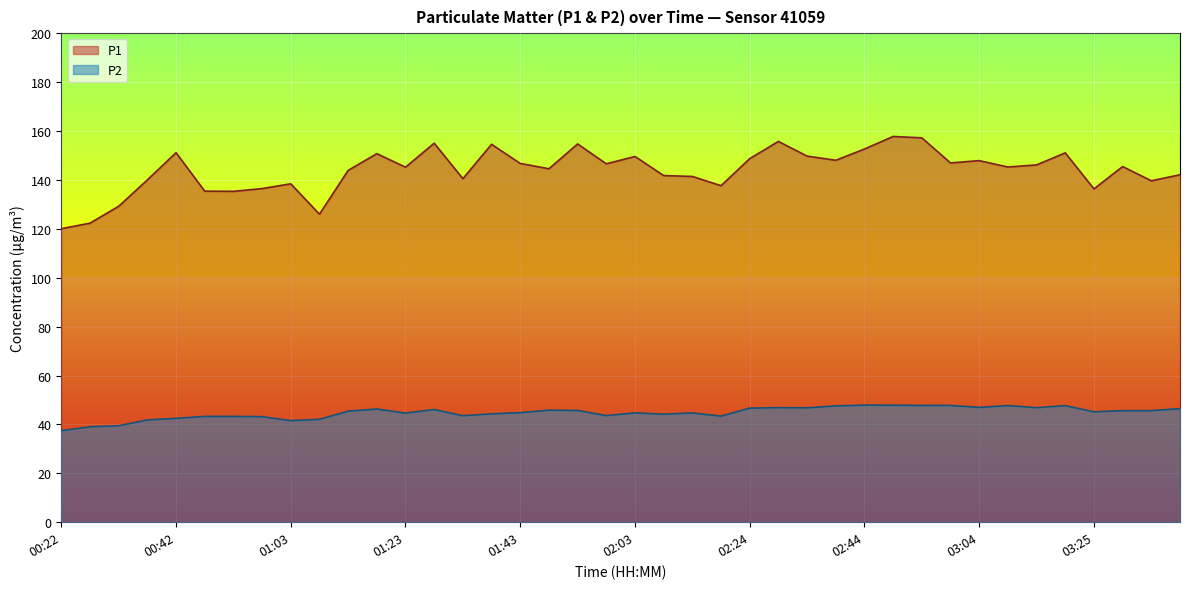

The value of P2 at 02:54 is 22.7. True or false?

False